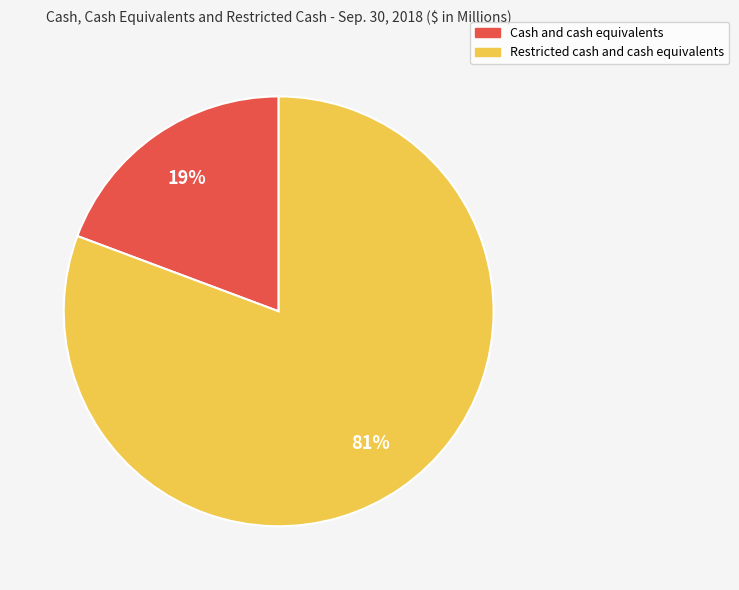

Is the sum of Cash and cash equivalents and Restricted cash and cash equivalents greater than half?

Yes